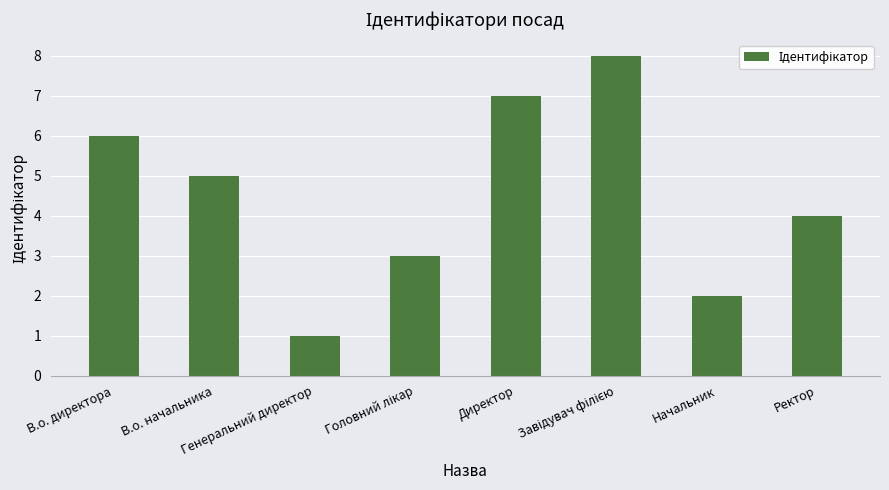

Count the values in the range 3 to 7.

5